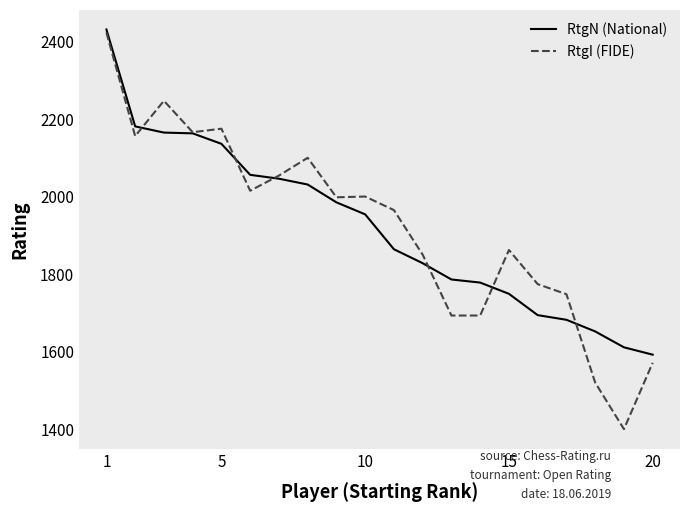

What is the average value of the RtgN (National) series?

1918